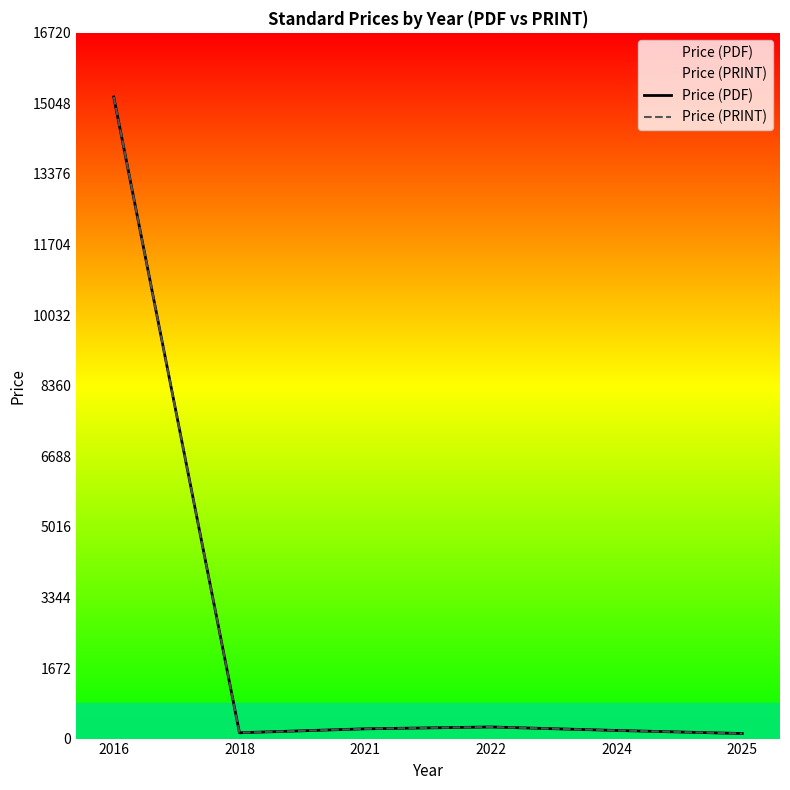

How many lines are shown in the chart?

2